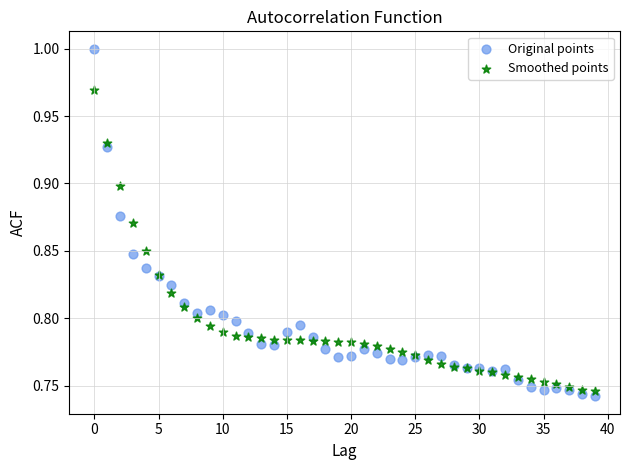

Which series reaches the maximum Y coordinate?

Original points